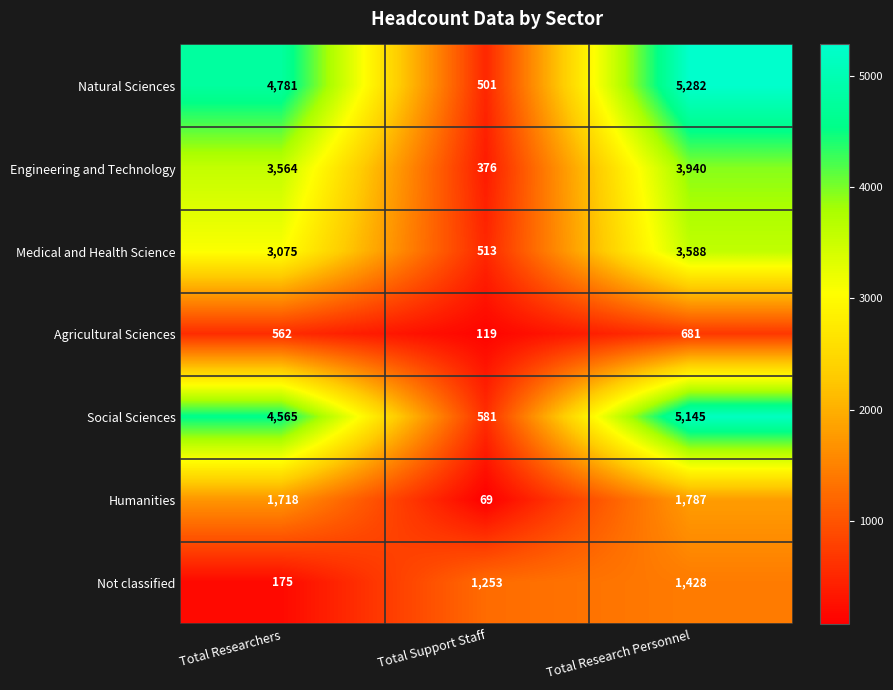

At how many categories does at least one series exceed 3491?

2